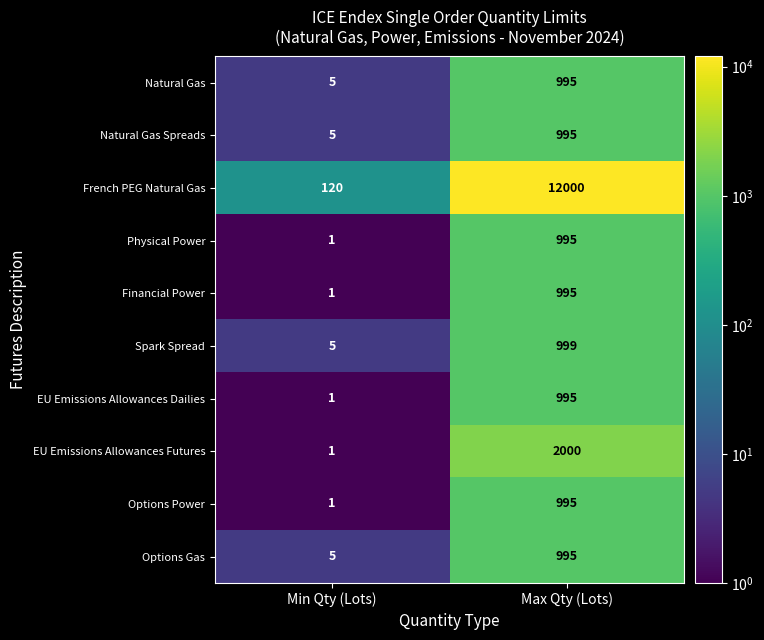

At which label does Financial Power reach its peak?

Max Qty (Lots)